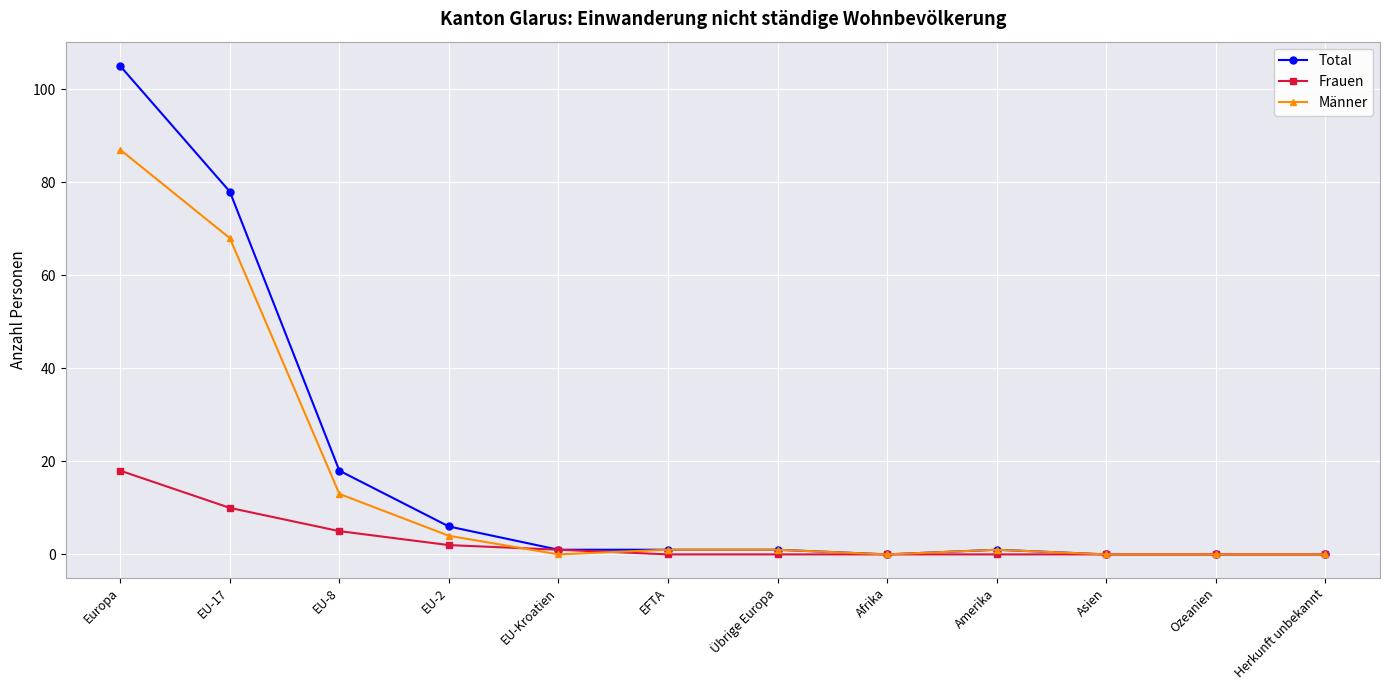

What is the difference between the Frauen values at EU-2 and EU-Kroatien?

1